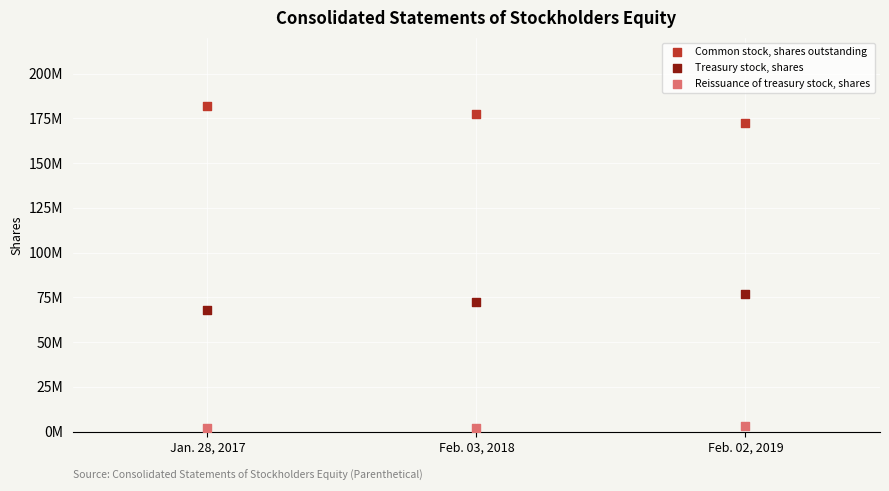

Which series contains the highest Y value?

Common stock, shares outstanding